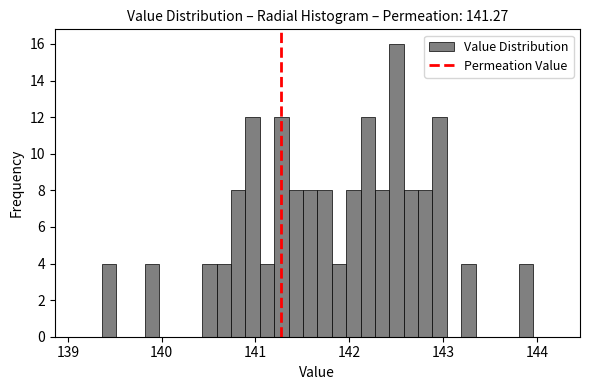

Read against the x-axis, roughly where is the centre of the tallest bar?

142.5